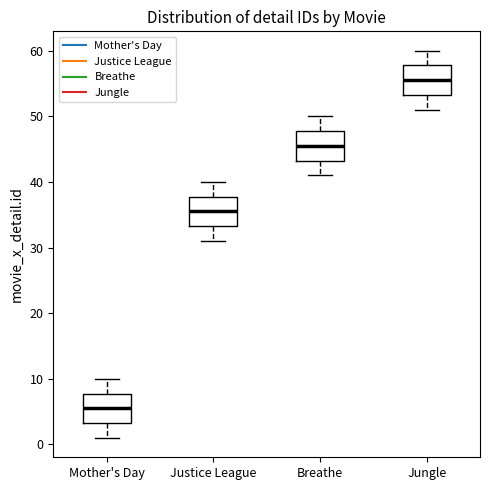

Reading left to right, read every box against the y-axis: the position of its median line, the range the box covers, and the ends of its whiskers. The values are not printed on the chart, so give them approximately, as read against the axis.

Mother's Day: median 6, box 3 to 8, whiskers 1 to 10
Justice League: median 36, box 33 to 38, whiskers 31 to 40
Breathe: median 46, box 43 to 48, whiskers 41 to 50
Jungle: median 56, box 53 to 58, whiskers 51 to 60